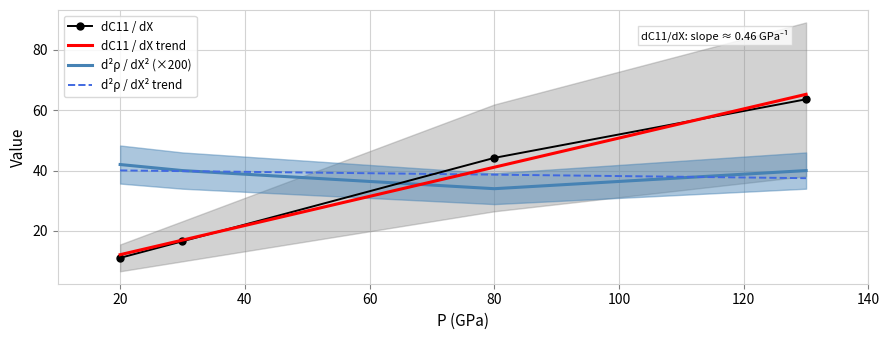

True or false: d2rho / dX2 and dC11 / dX cross at least once.

True